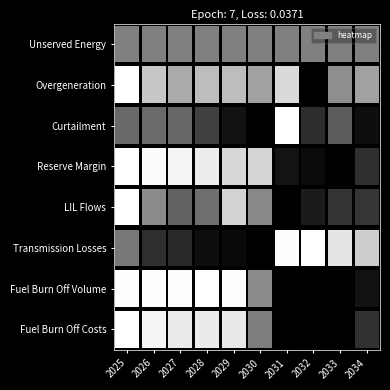

The Curtailment series shows 298.5 at 6. True or false?

True